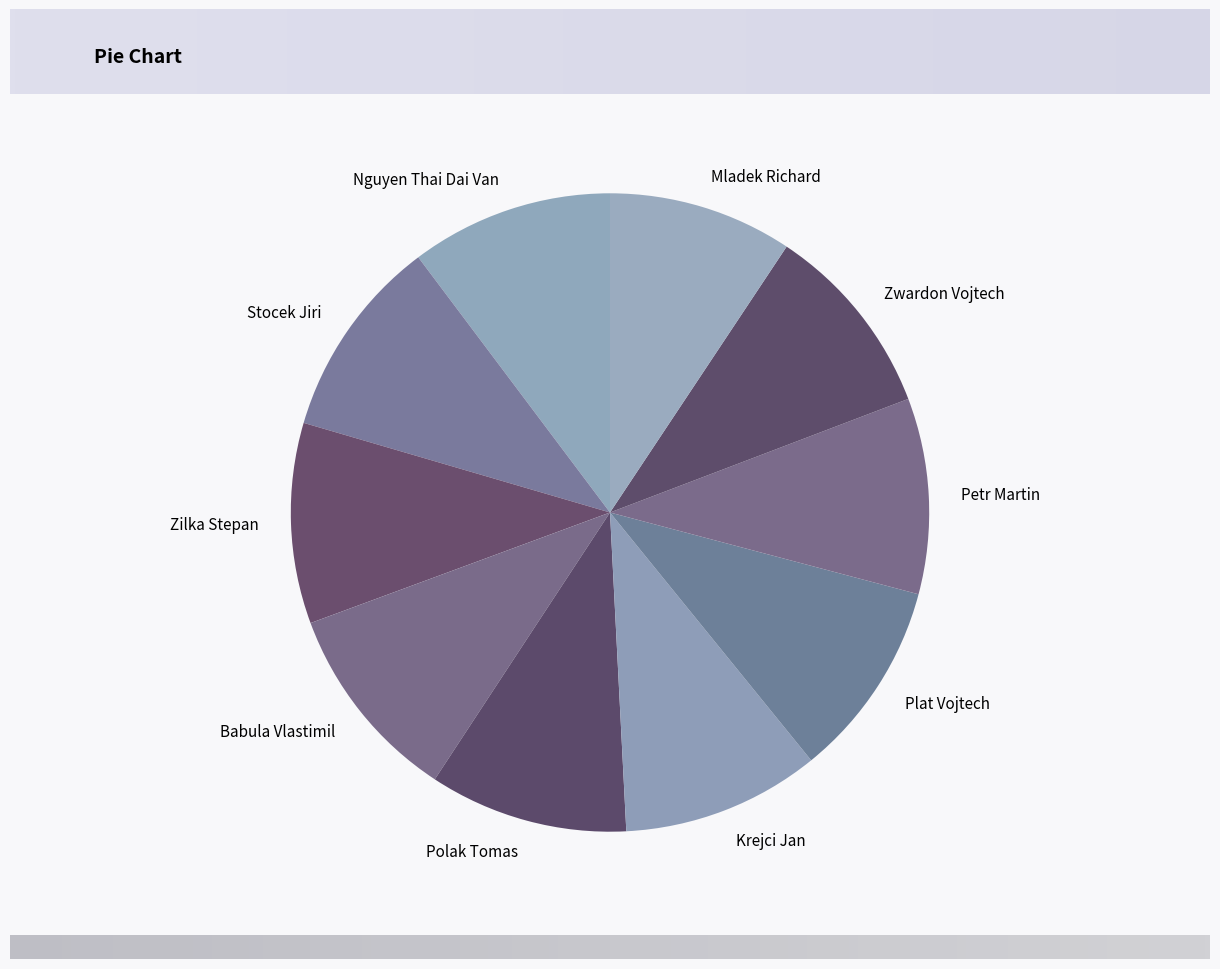

The Stocek Jiri slice represents 10% of the pie. True or false?

True